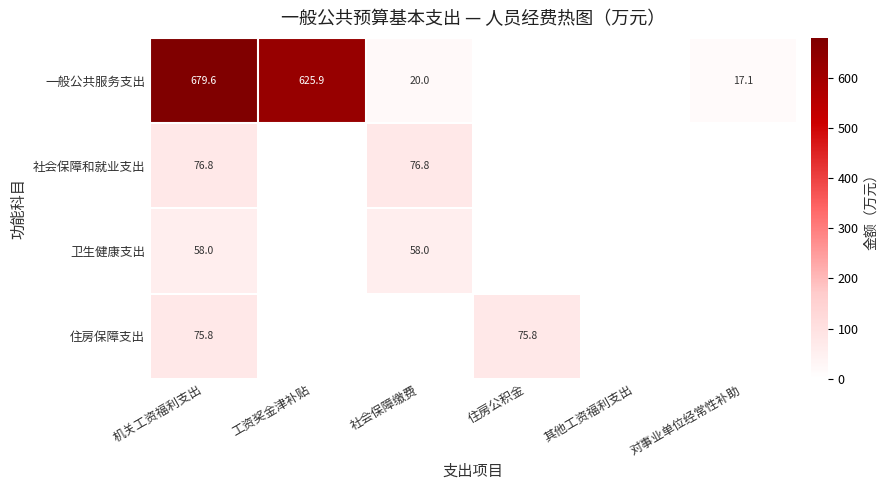

At 机关工资福利支出, list the series in order from largest to smallest.

一般公共服务支出, 社会保障和就业支出, 住房保障支出, 卫生健康支出